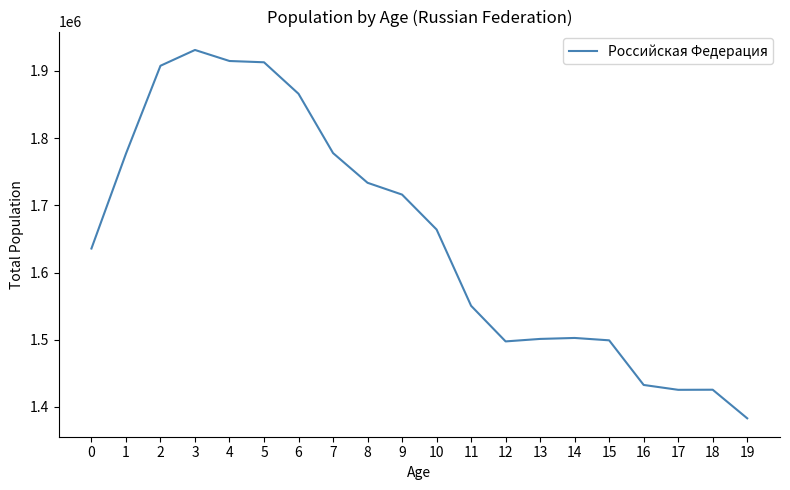

What is the change in value from 7 to 11?

-227364